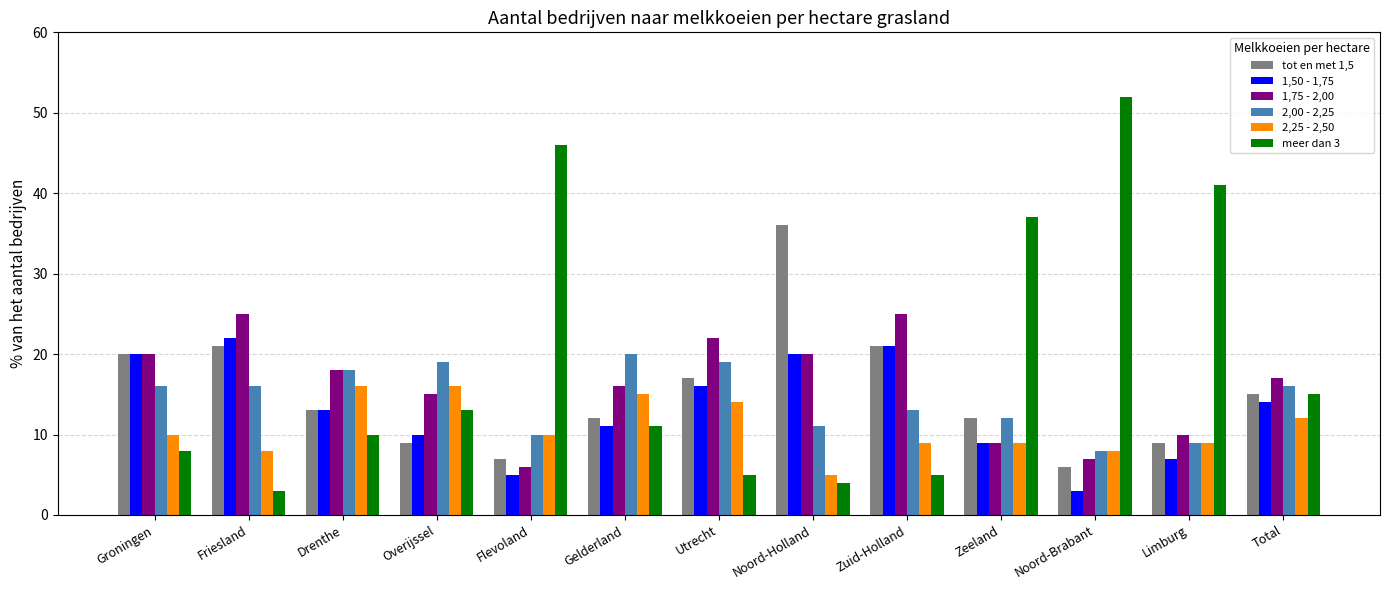

What is the sum of the 2,25 - 2,50 values at Utrecht and Flevoland?

24